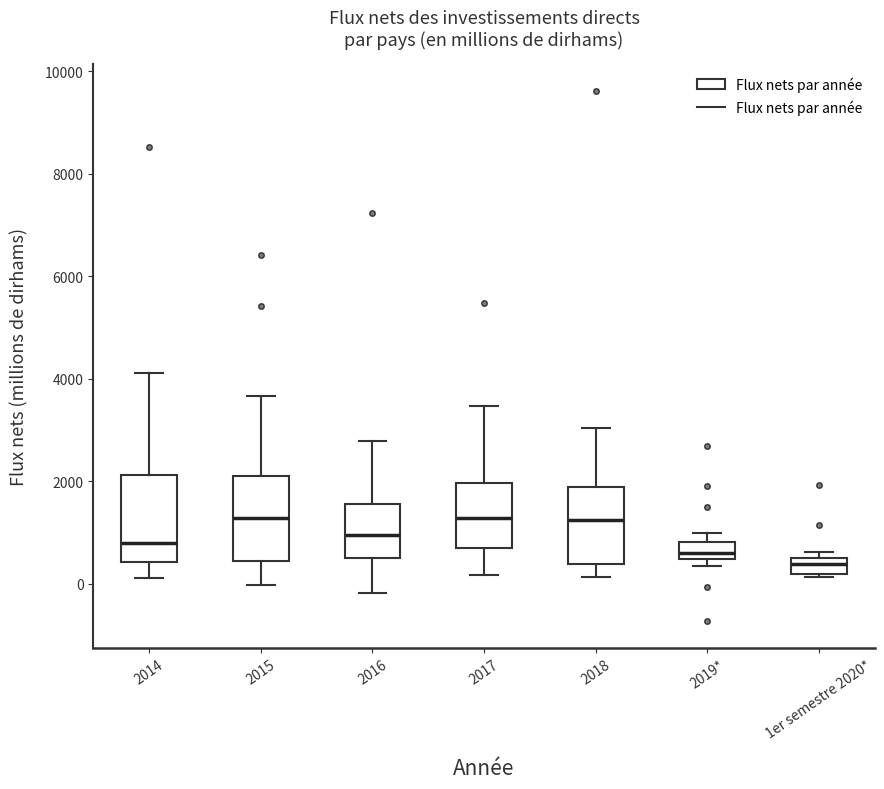

Where does the median line of the box for 2016 sit on the y-axis? The values are not printed on the chart, so give them approximately, as read against the axis.

1000